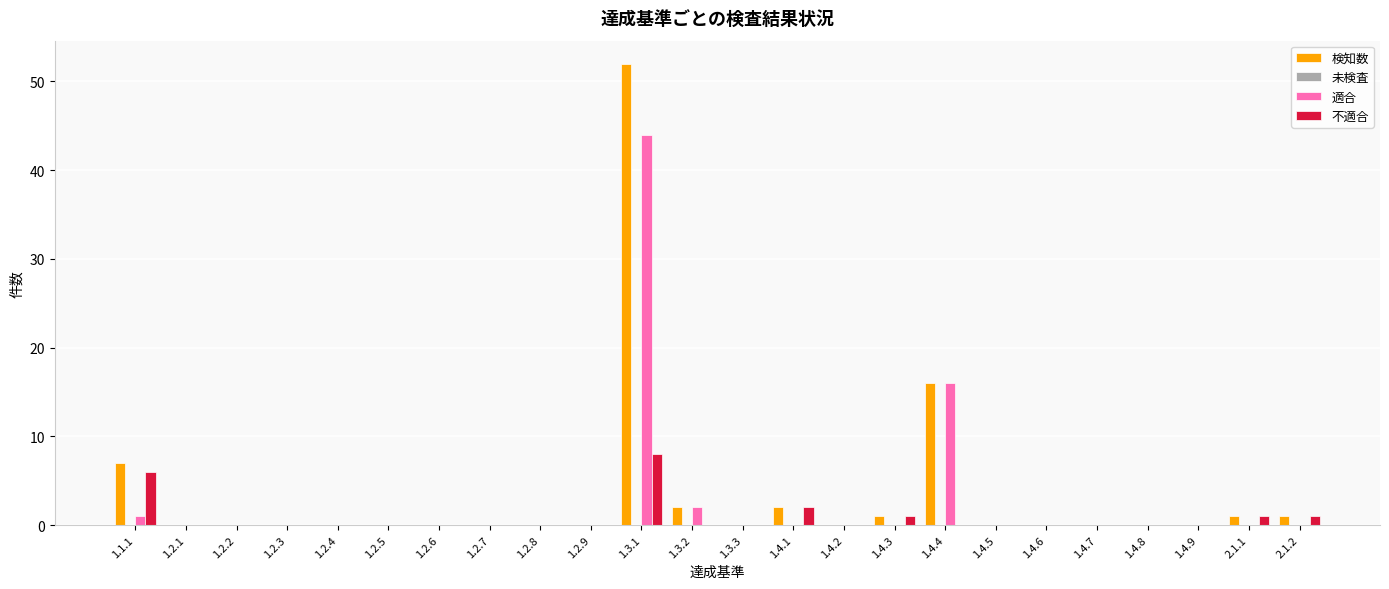

True or false: 適合 has a value of 0 at 1.3.3.

True